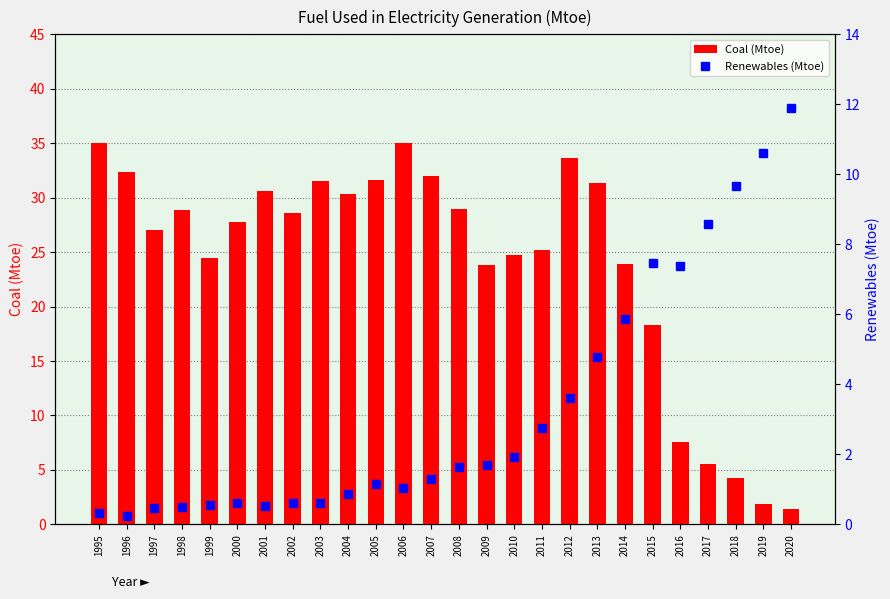

What is the value of the Renewables (Mtoe) bar at the 15th from the left?

1.7